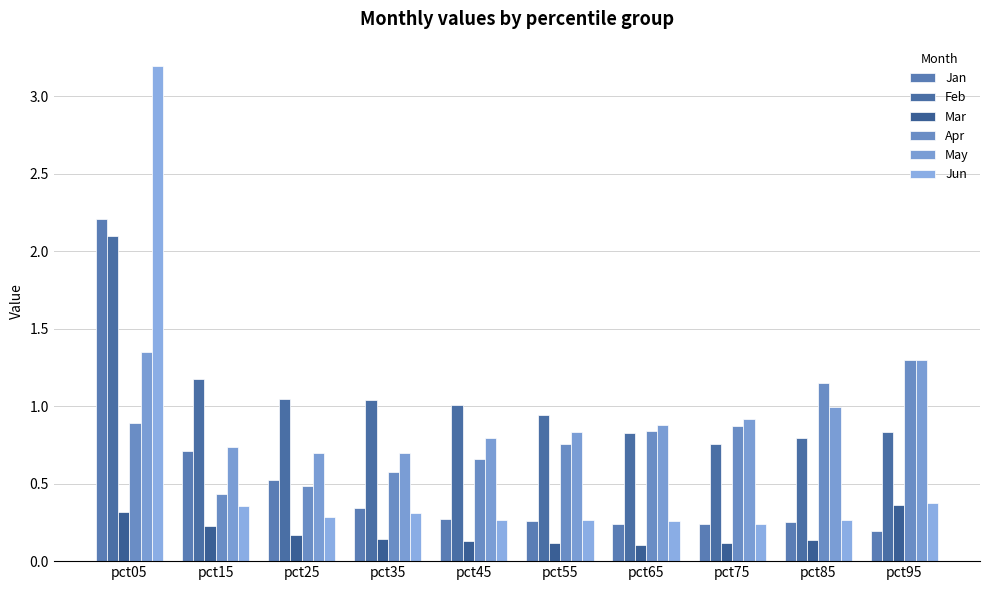

The Jun series shows 0.4 at pct85. True or false?

False